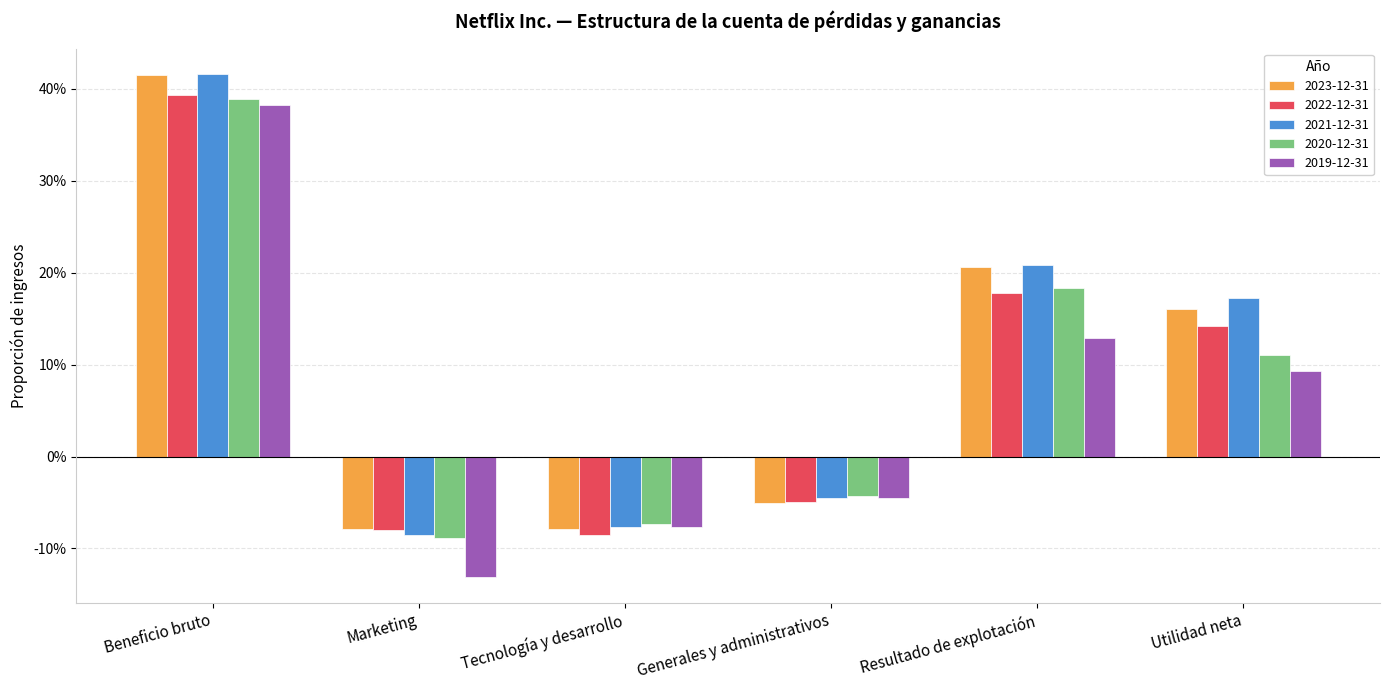

What are all the series names shown in the legend?

2023-12-31, 2022-12-31, 2021-12-31, 2020-12-31, 2019-12-31